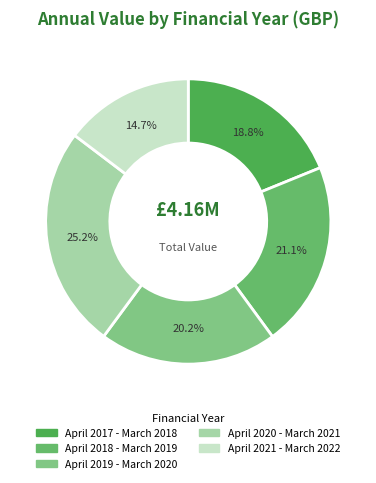

Between April 2020 - March 2021 and April 2018 - March 2019, which is larger?

April 2020 - March 2021